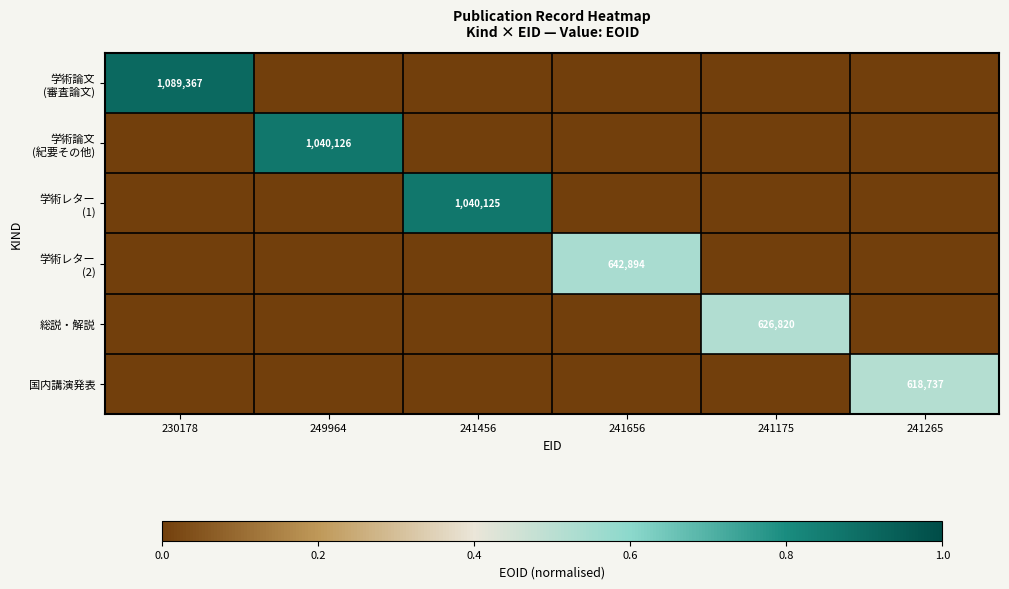

Is the value of 学術論文 (審査論文) at 241656 greater than the value of 総説・解説 at 241175?

No